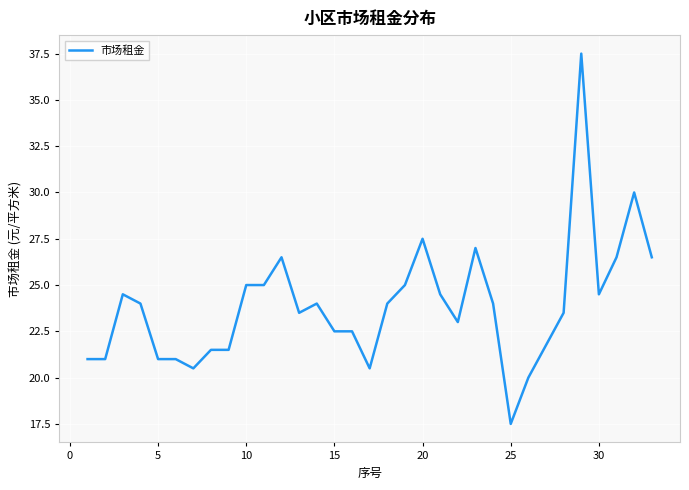

What is the difference between the maximum and minimum values?

20.0